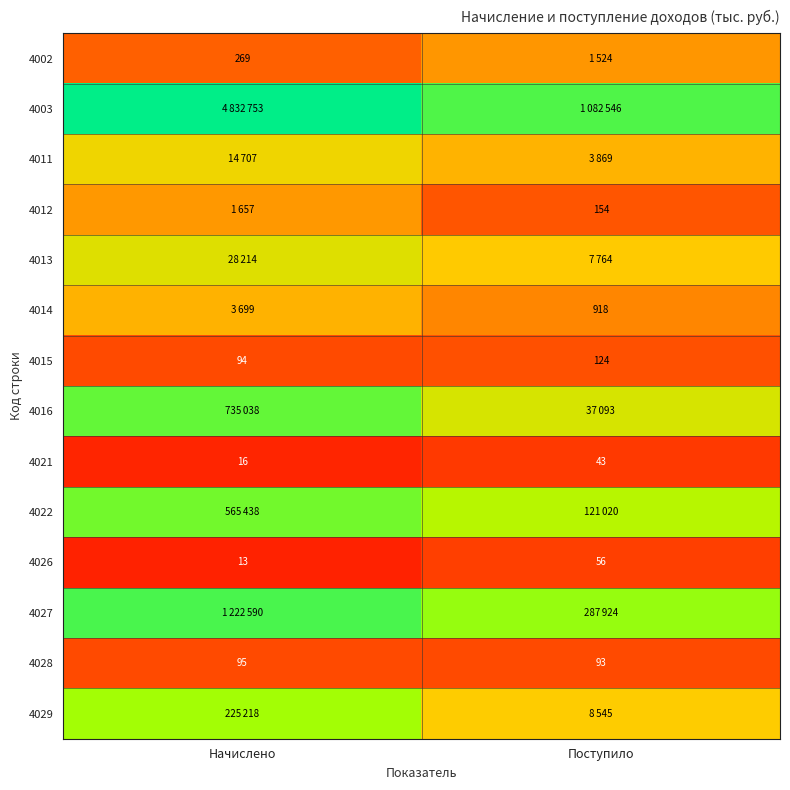

Between Начислено and Поступило, which is larger?

Поступило